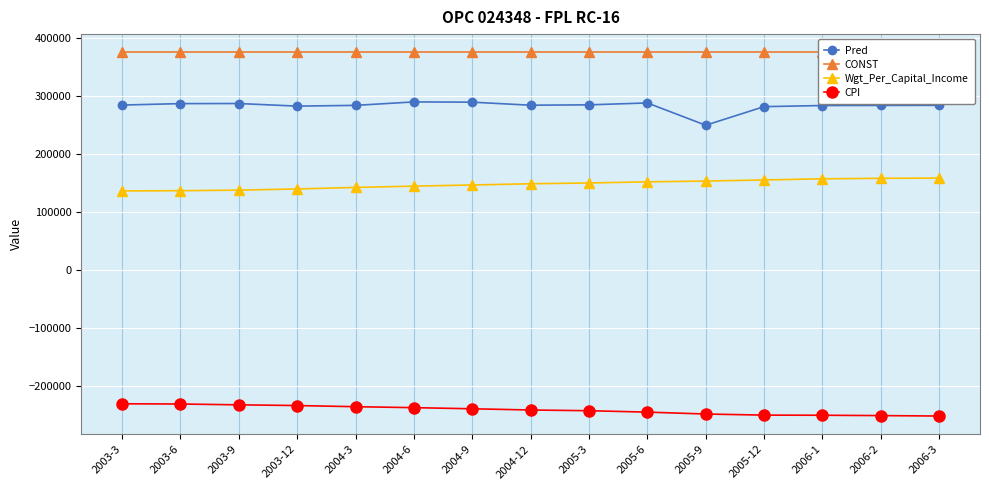

Reading left to right, extract all data points from this chart.

Pred: 284936.3	287449.0	287569.4	283096.3	284408.9	290375.3	289925.4	284661.3	285310.4	288570.5	250149.3	282220.2	284122.2	284282.1	284447.8
CONST: 375941.5	375941.5	375941.5	375941.5	375941.5	375941.5	375941.5	375941.5	375941.5	375941.5	375941.5	375941.5	375941.5	375941.5	375941.5
Wgt_Per_Capital_Income: 136824.0	137220.9	138177.0	140239.0	142874.6	145104.0	147061.3	149188.0	150552.5	152514.5	153833.1	155766.0	157710.2	158571.4	158993.4
CPI: -230315.5	-230709.1	-232111.0	-233360.3	-235336.8	-236987.5	-238931.5	-241027.8	-242263.5	-244698.7	-247965.6	-249855.1	-250096.7	-250685.5	-251434.8